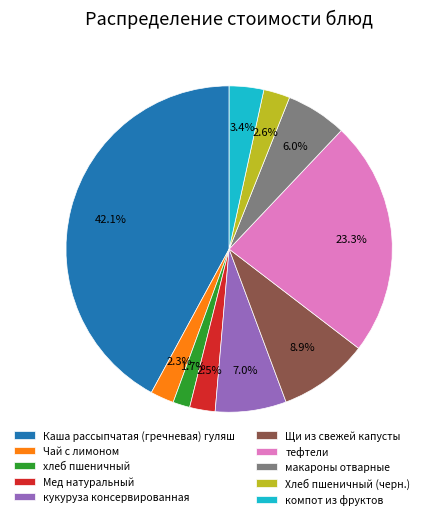

Does any single category account for the majority?

No